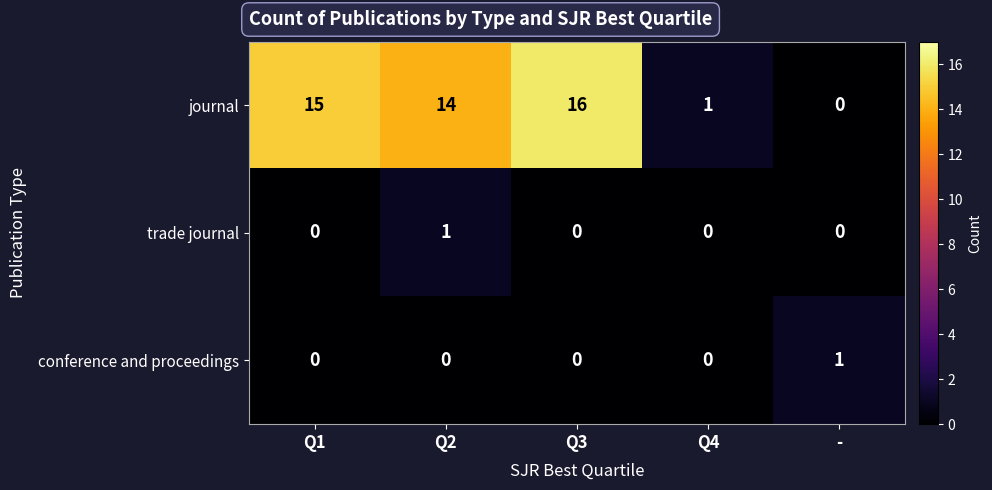

Which series has the largest range (max minus min)?

journal